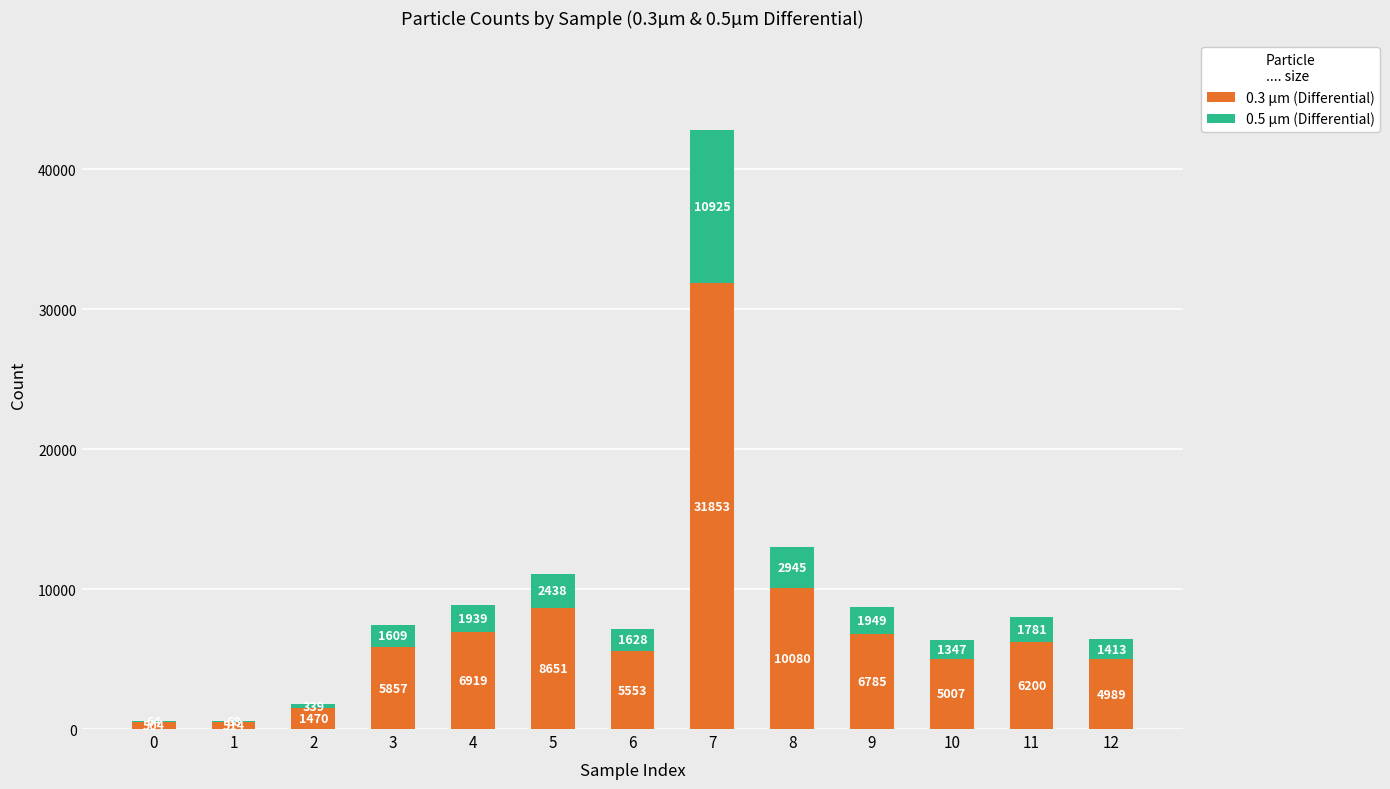

At which category is the sum across all series the highest?

7